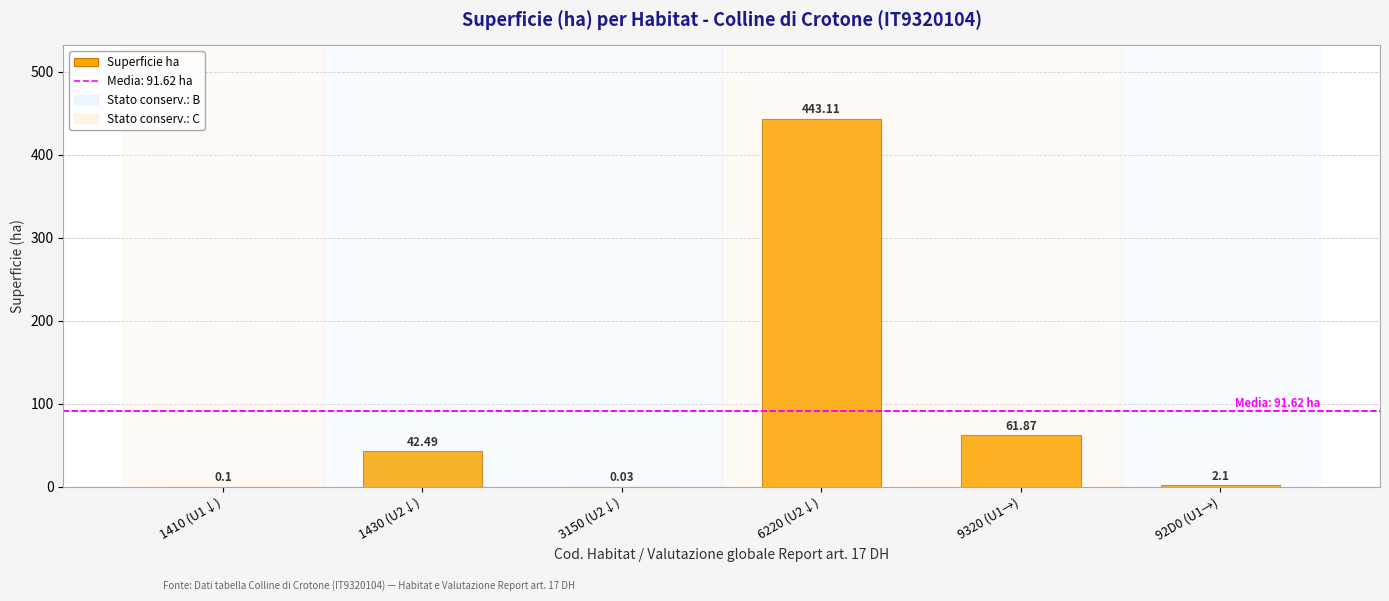

Between 9320 (U1→) and 92D0 (U1→), which is larger?

9320 (U1→)